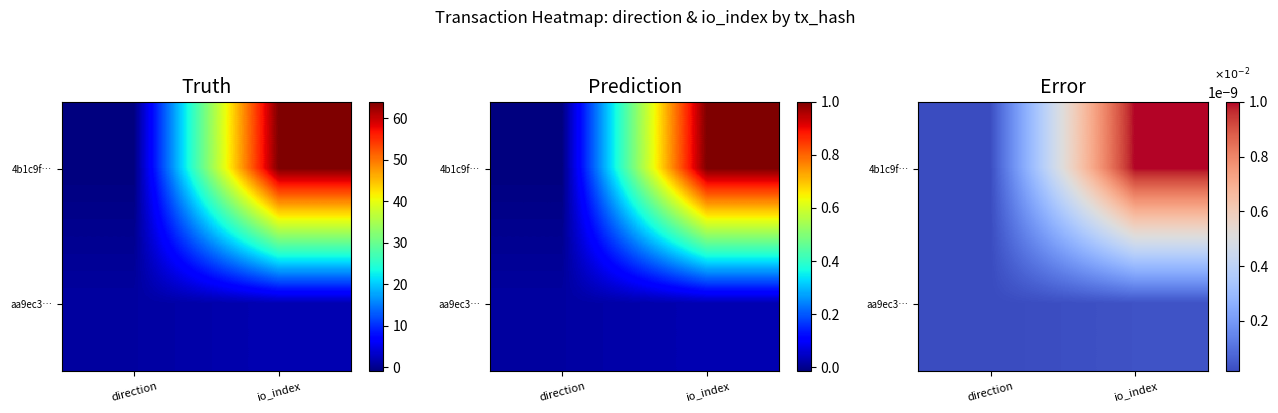

Rank the series at 1 from highest to lowest value.

4b1c9f8ab6709b619334826c29e85d1fc62d34e, aa9ec3195b8ec6981577059dde69938f8d8a4b9